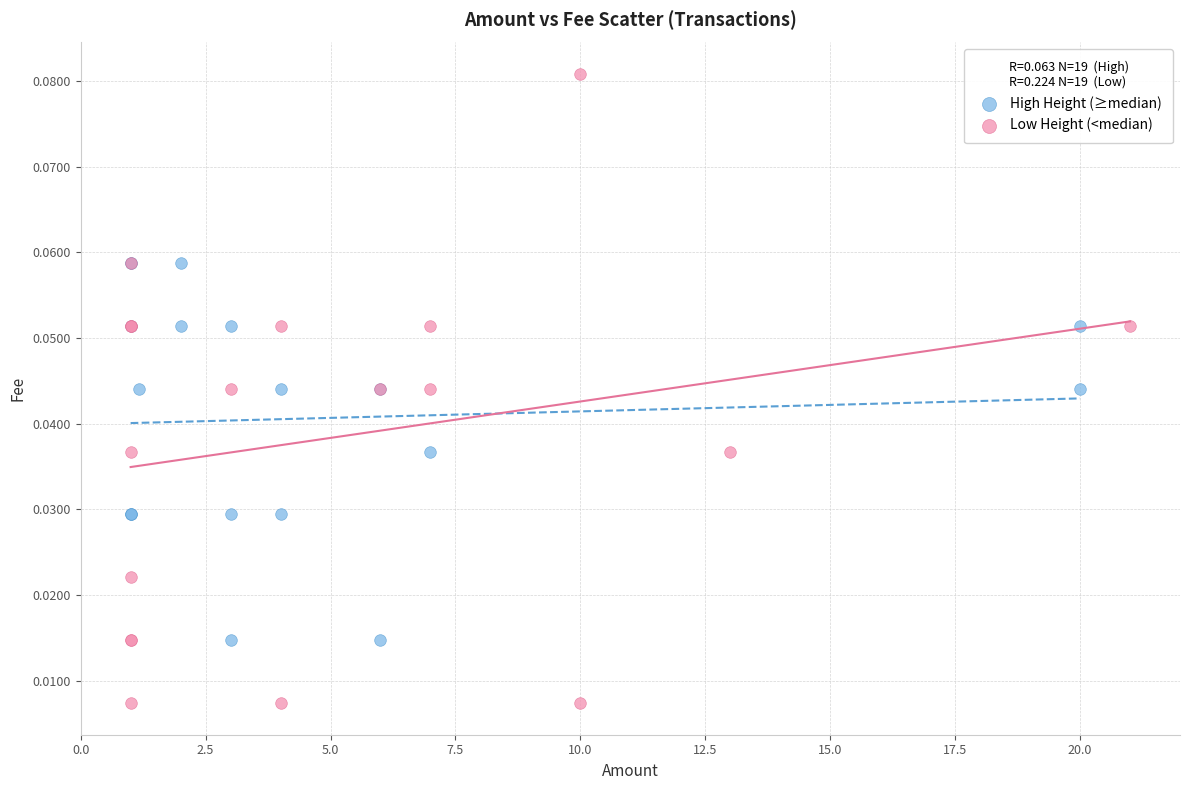

Which series reaches the maximum Y coordinate?

Low Height (<median)